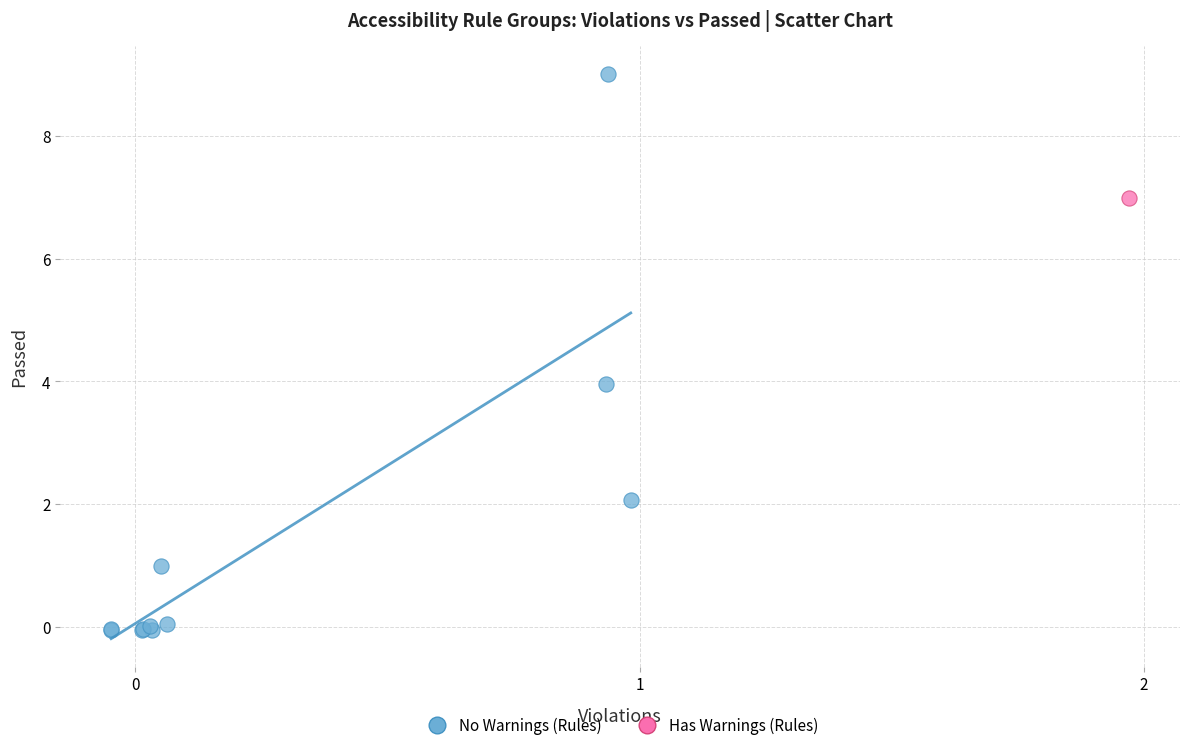

What are all the series names shown in the legend?

No Warnings (Rules), Has Warnings (Rules)